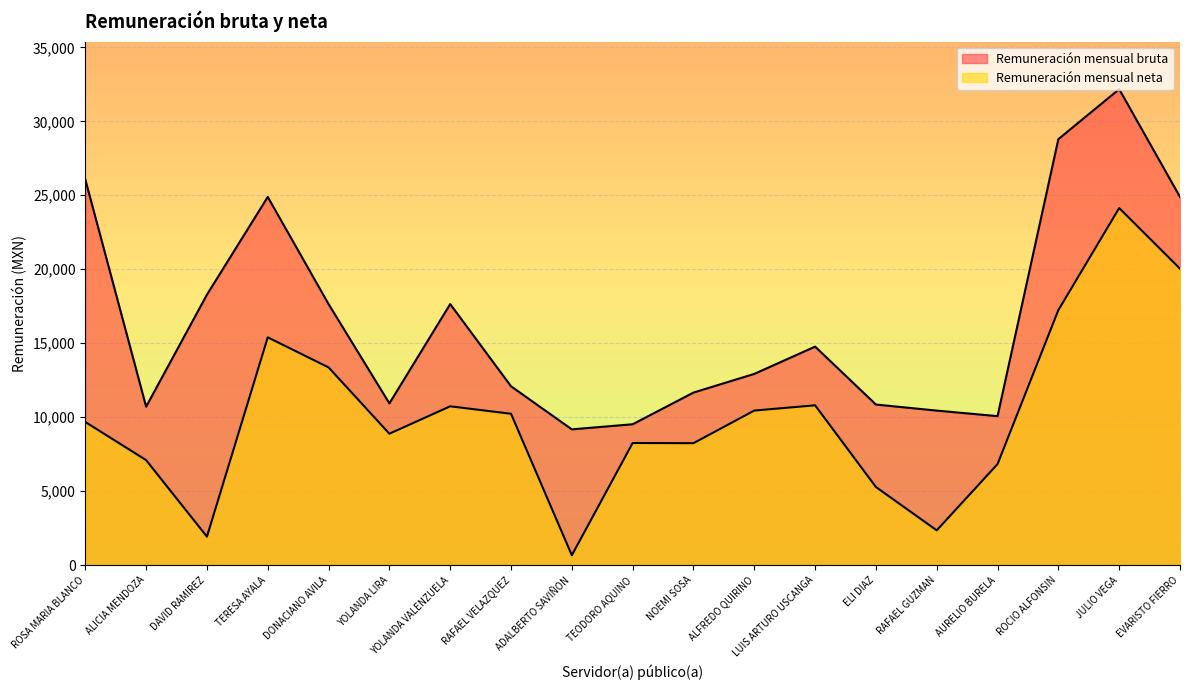

What are all the series names shown in the legend?

Remuneración mensual bruta, Remuneración mensual neta